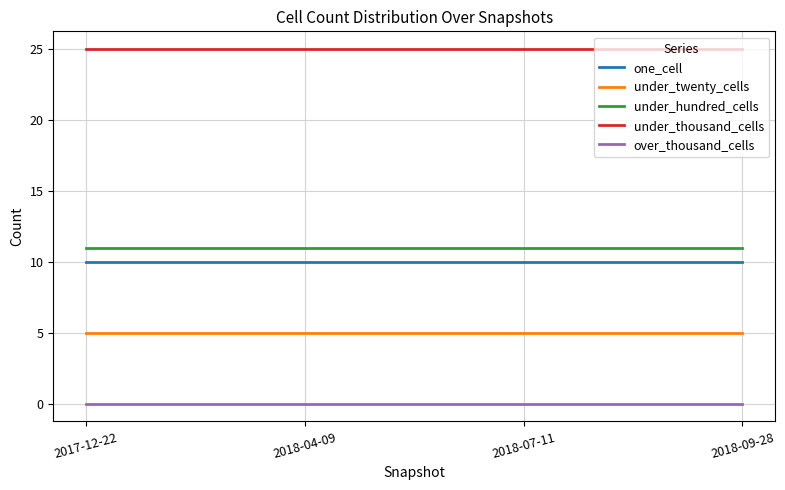

True or false: one_cell and under_hundred_cells cross at least once.

False